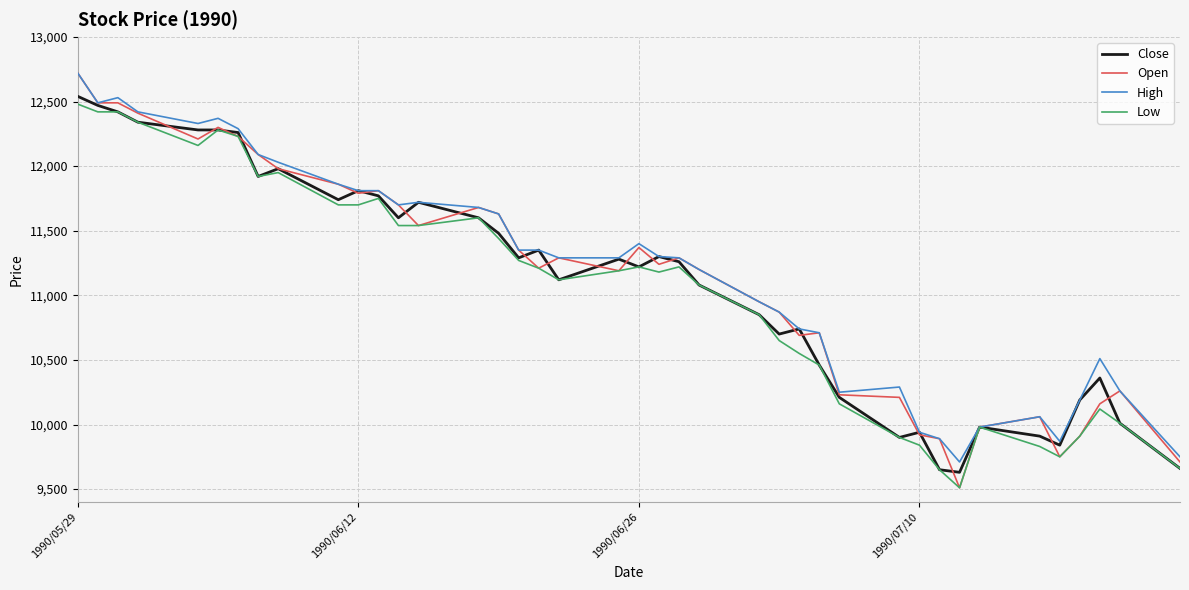

What is the difference between the second highest and second lowest values in the High series?

2780